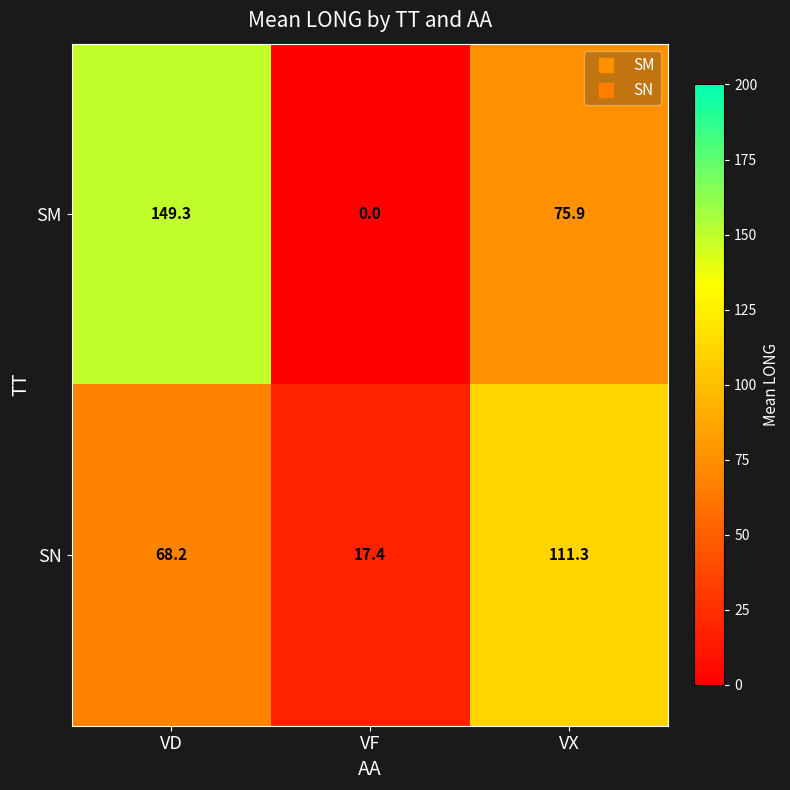

Rank the series at VD from highest to lowest value.

SM, SN